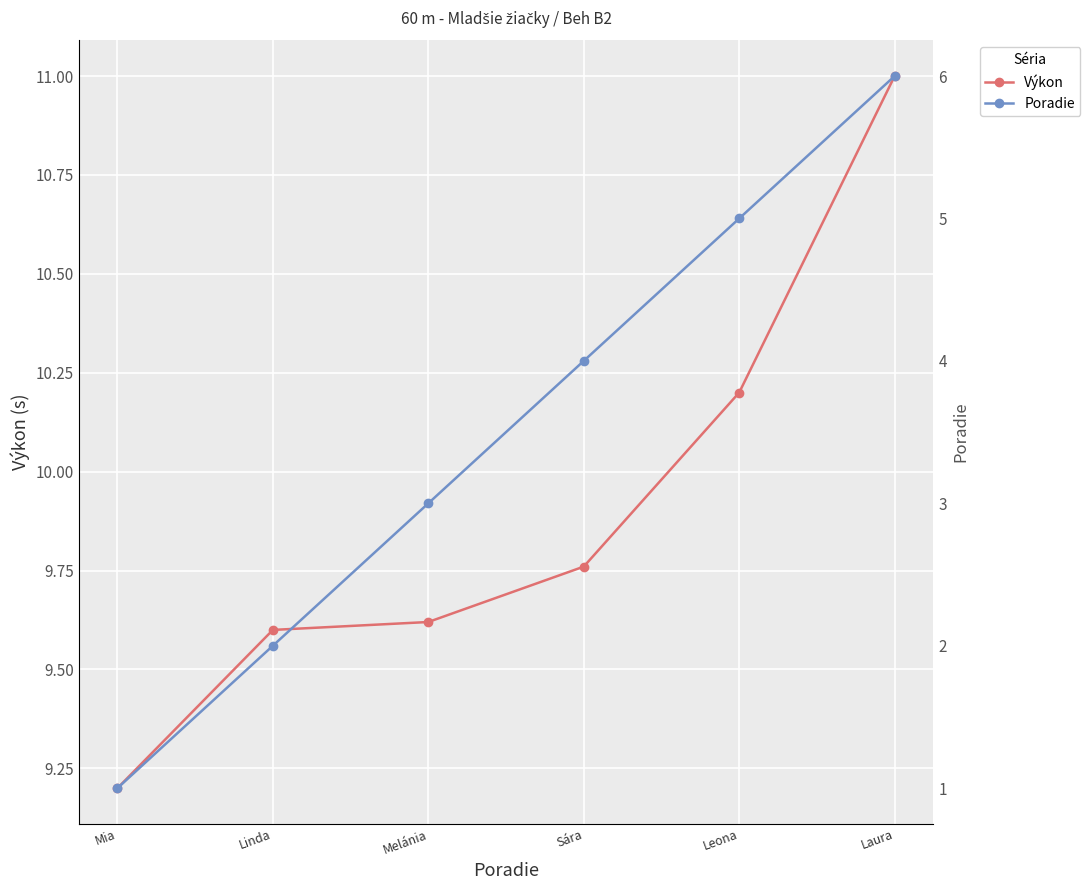

Which series has the largest total across all categories?

Výkon